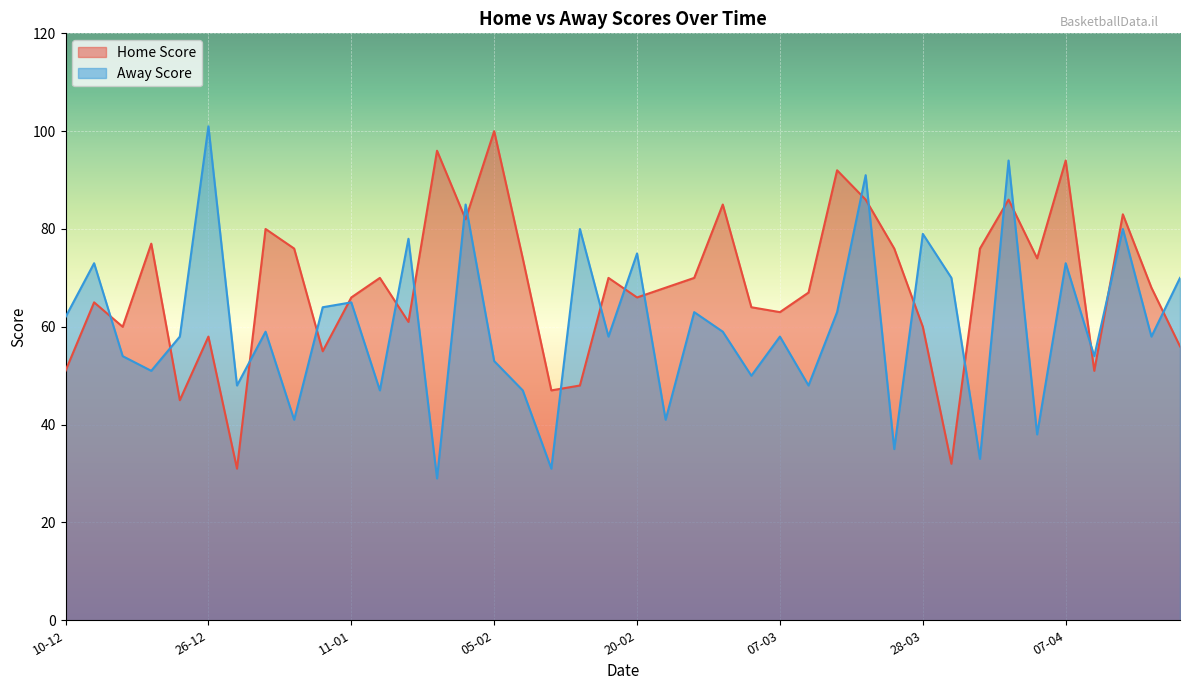

What is the value of the Away Score point at the 21st from the left?

75